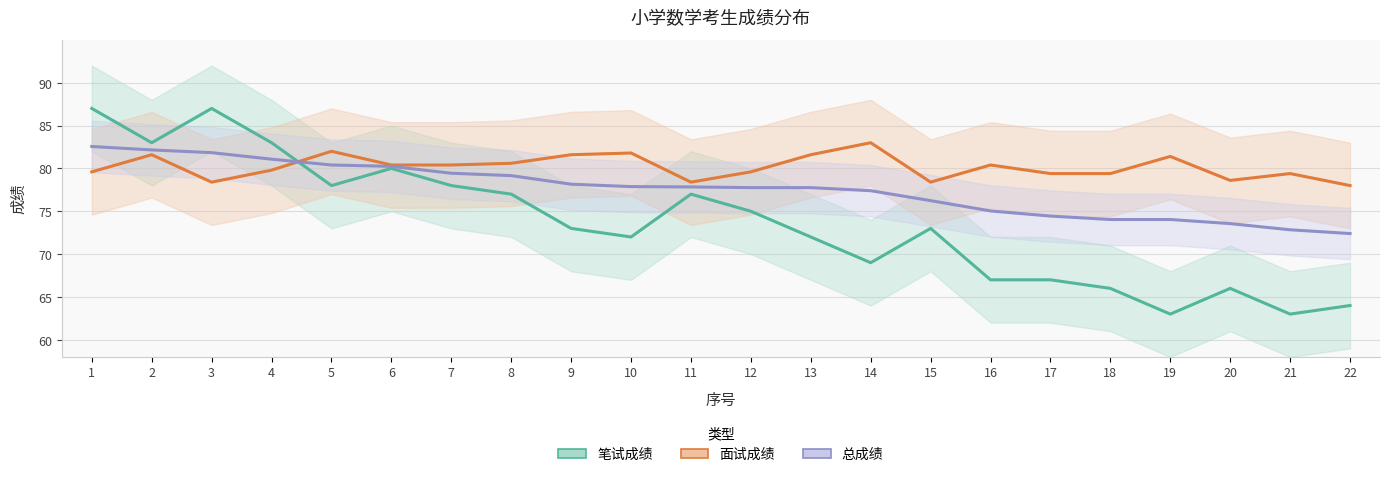

What is the value of the 笔试成绩 point at the 1st from the left?

87.0